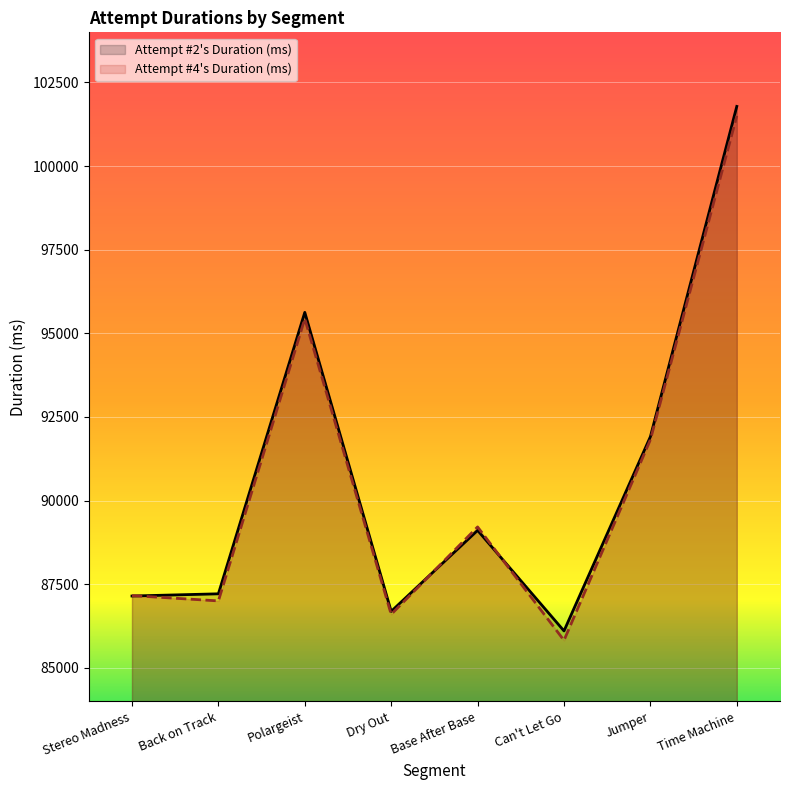

List the labels in order of Attempt #2's Duration (ms) value, largest first.

Time Machine, Polargeist, Jumper, Base After Base, Back on Track, Stereo Madness, Dry Out, Can't Let Go